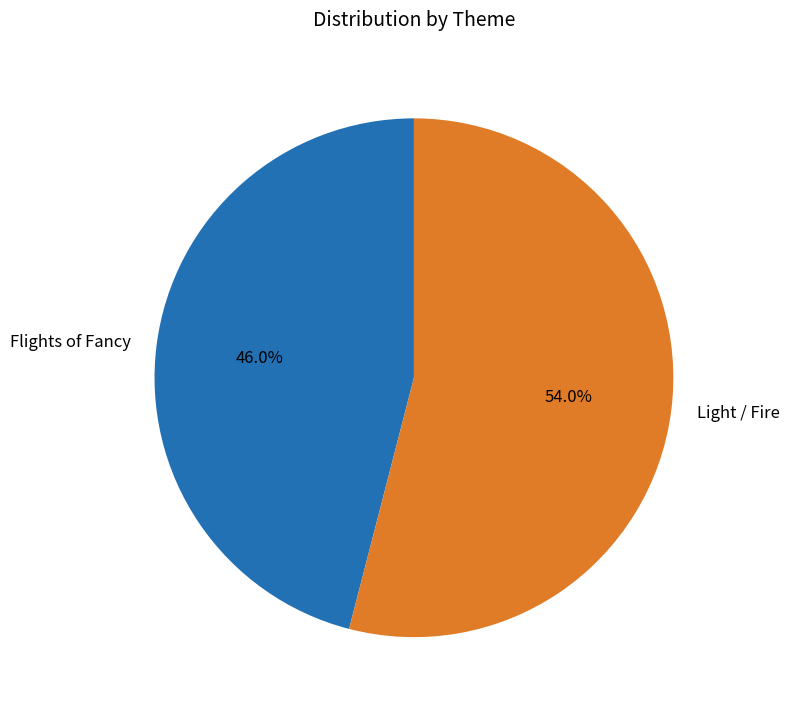

Is it true that Flights of Fancy is 46% of the pie?

True